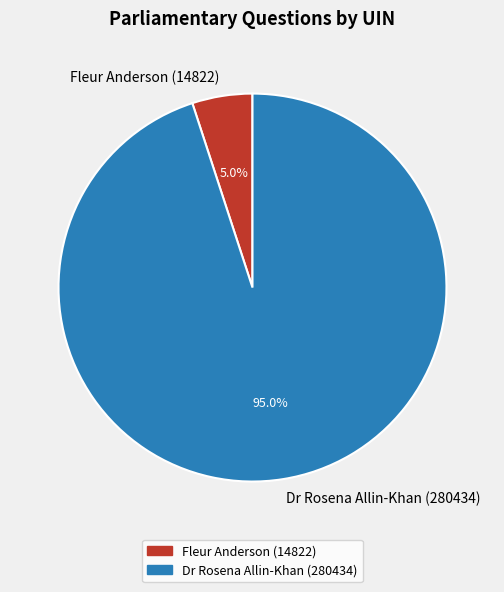

To the nearest percent, what percentage of the pie is Dr Rosena Allin-Khan (280434)?

95%